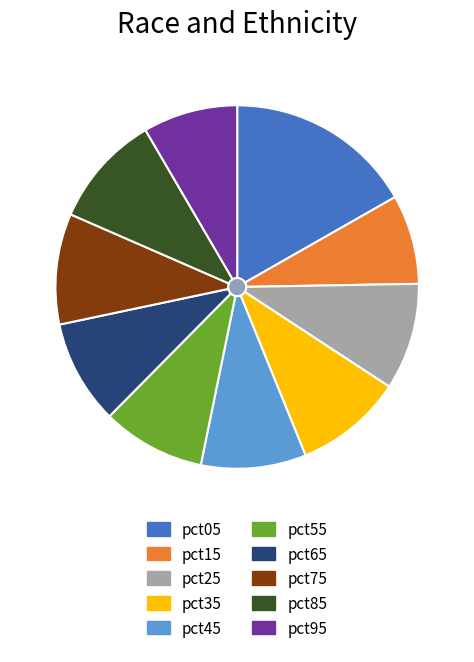

Is pct25 the majority of the pie?

No